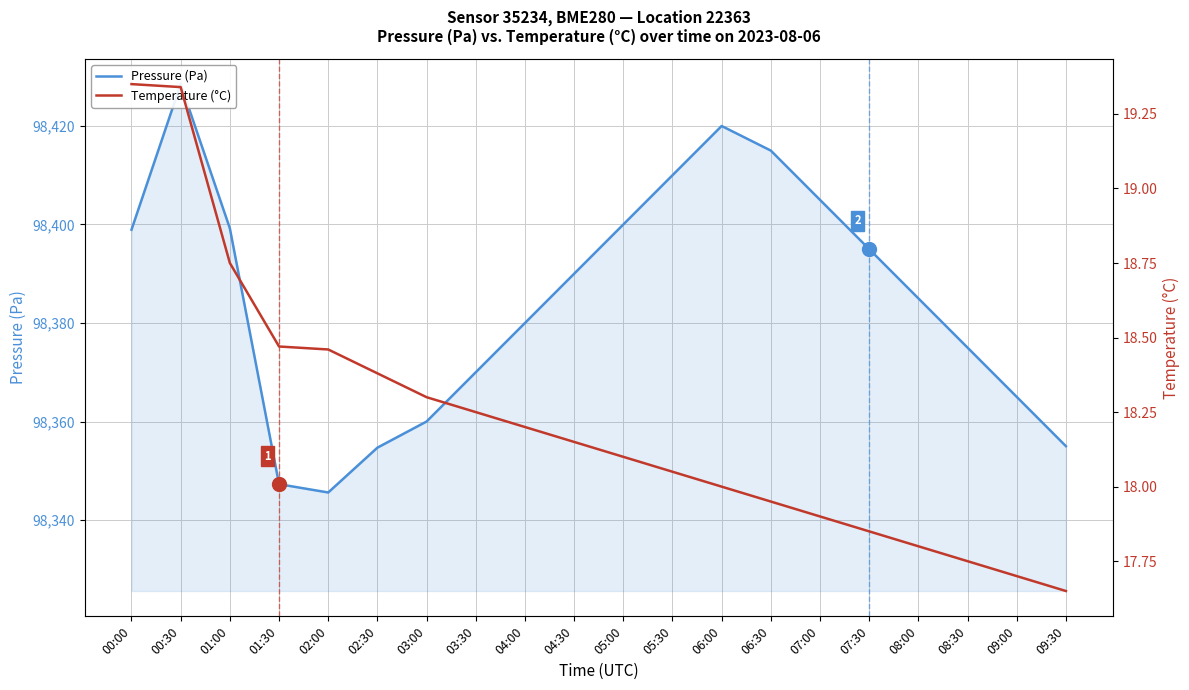

Which series has the largest total across all categories?

Pressure (Pa)